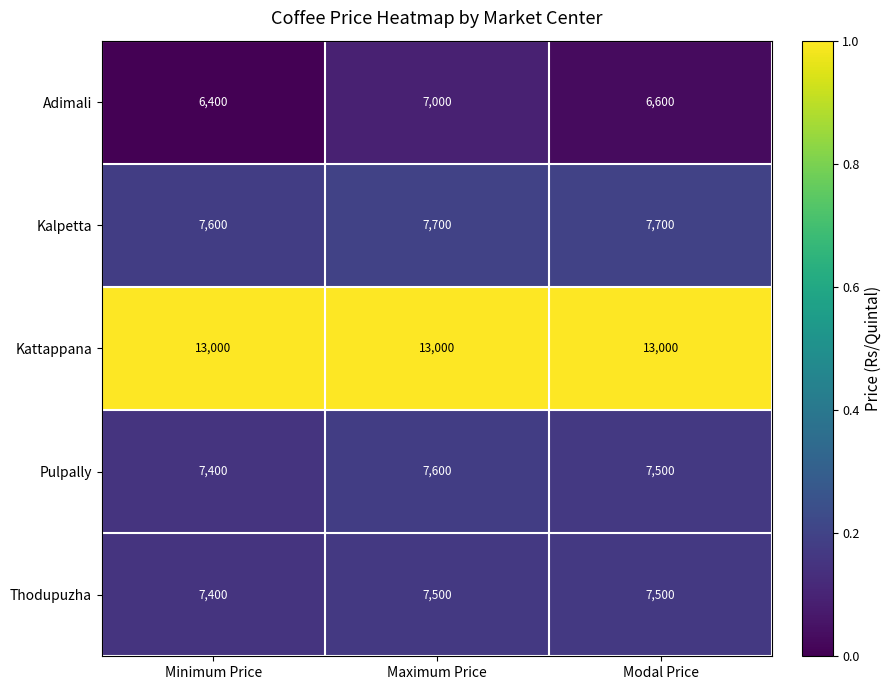

List the series in order of their peak value, lowest first.

Adimali, Thodupuzha, Pulpally, Kalpetta, Kattappana